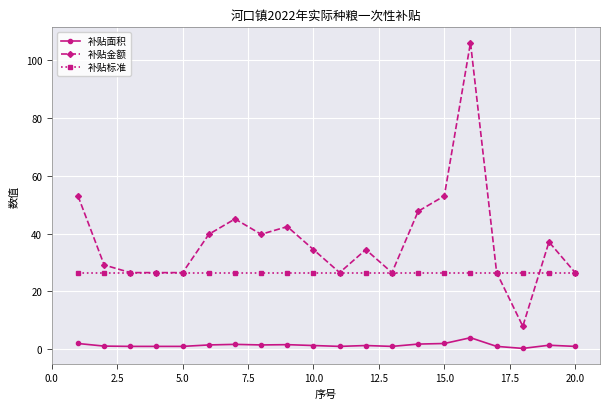

Rank the series by their average value, from lowest to highest.

补贴面积, 补贴标准, 补贴金额